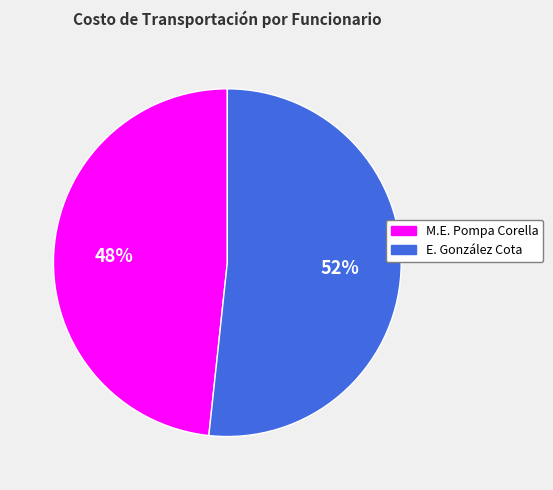

What is the largest slice in the pie chart?

E. González Cota